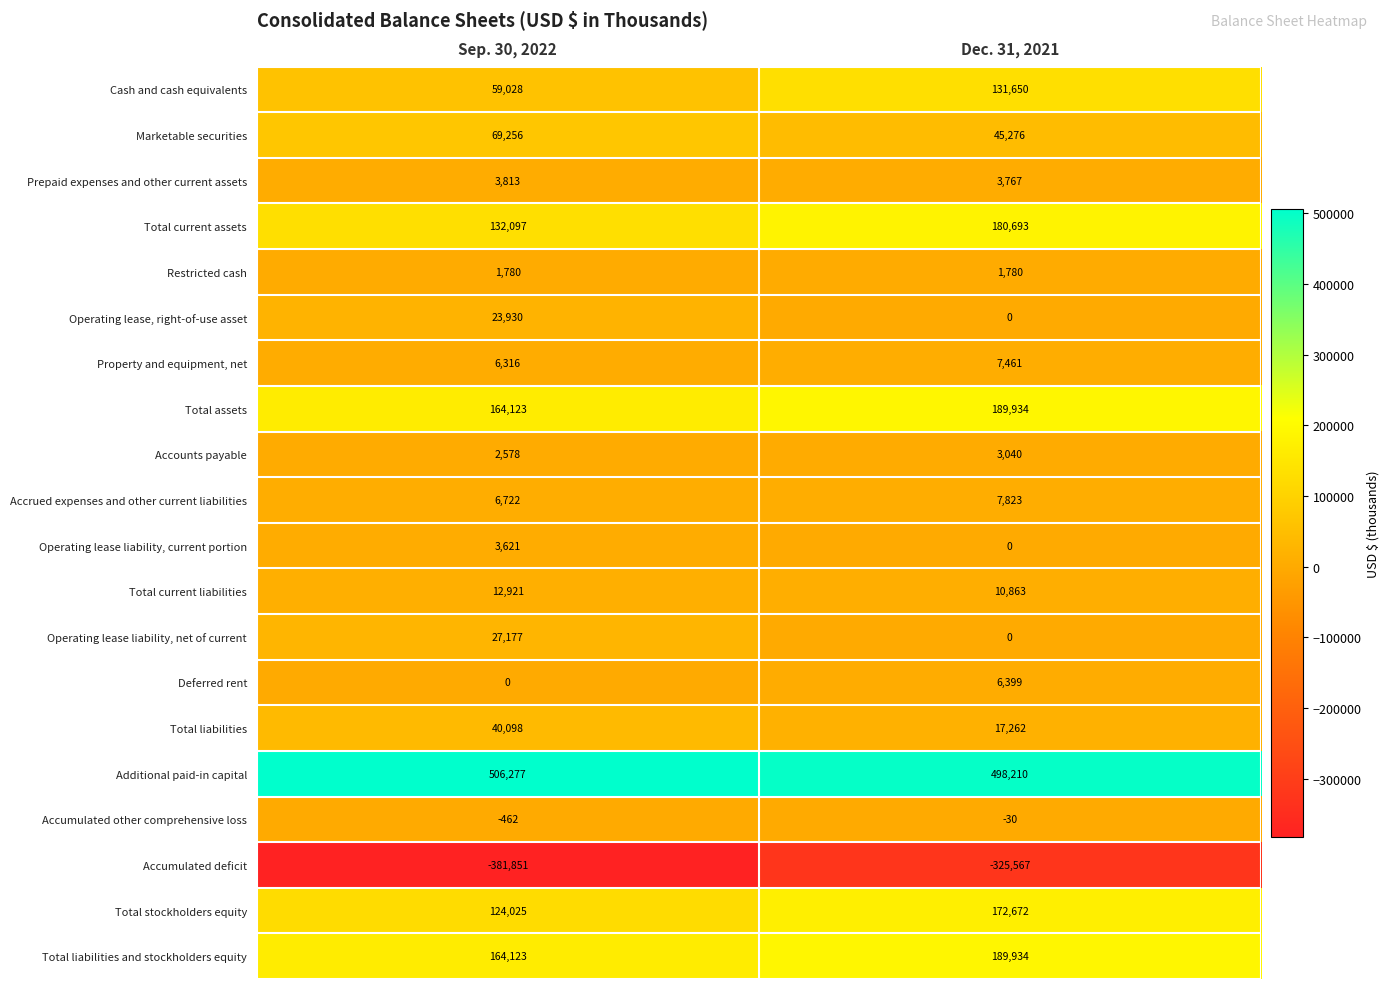

List the labels in order of Operating lease liability, current portion value, smallest first.

Dec. 31, 2021, Sep. 30, 2022